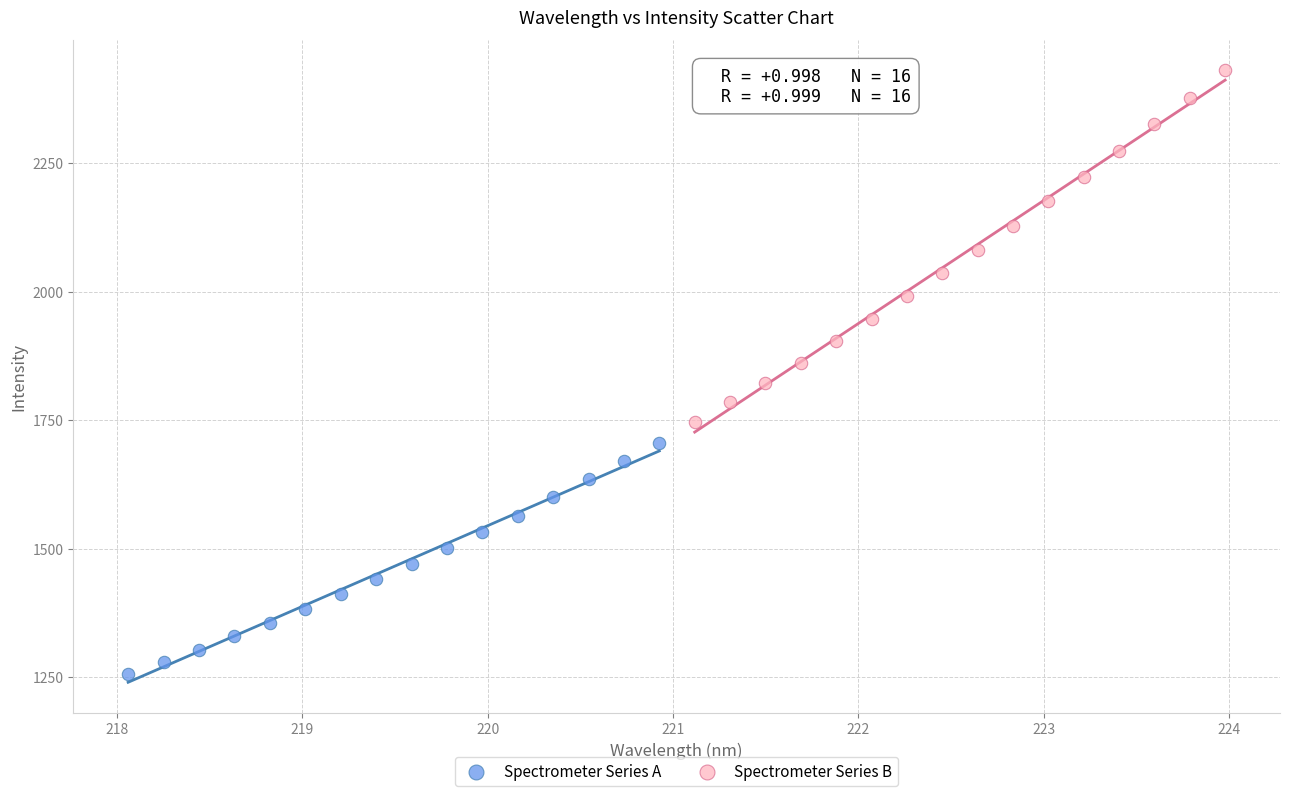

Which series has the widest spread of Y values?

Spectrometer Series B